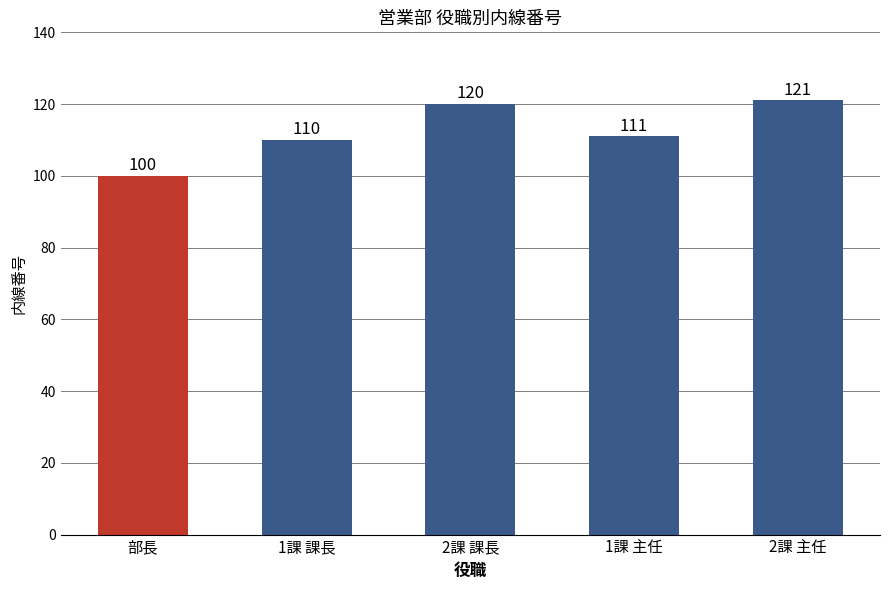

Reading left to right, transcribe all the data shown in this chart.

100	110	120	111	121